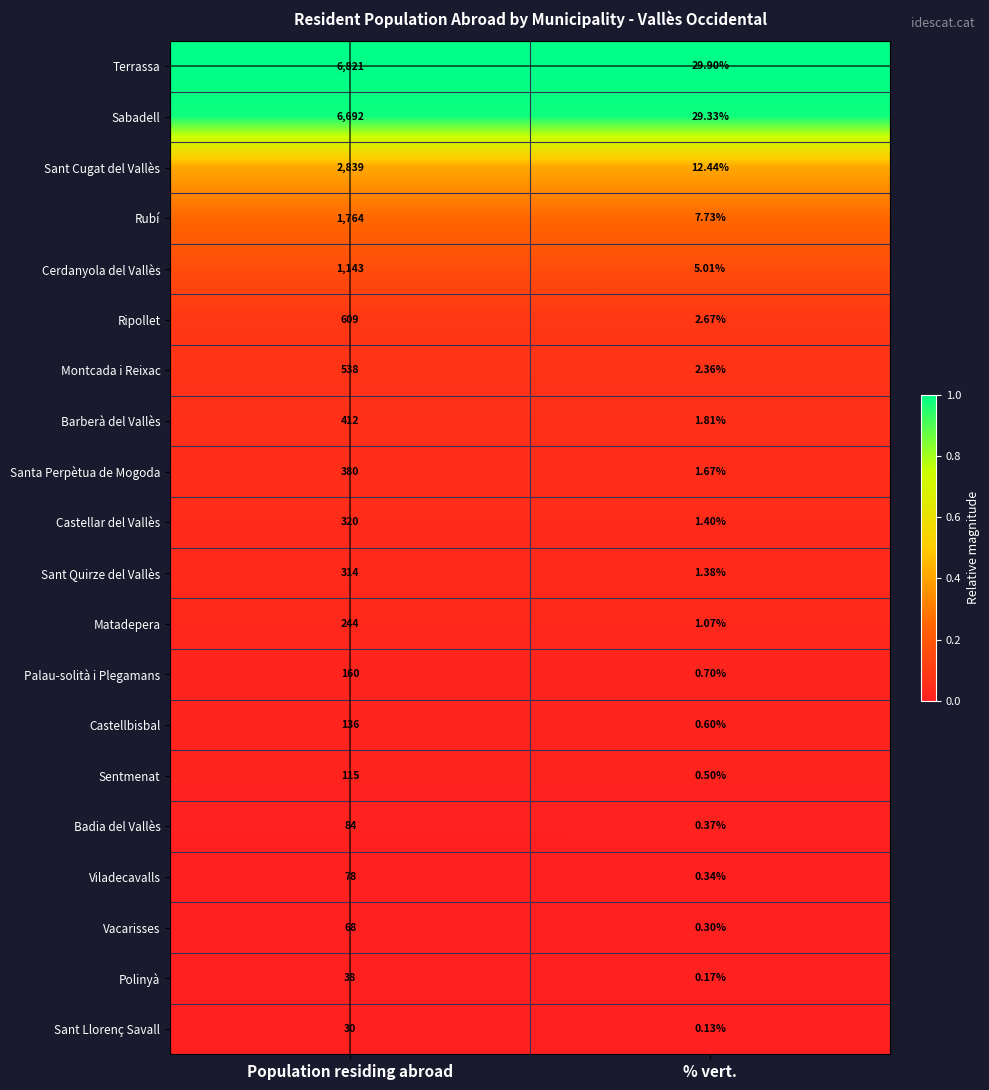

Rank the series at Population residing abroad from highest to lowest value.

Terrassa, Sabadell, Sant Cugat del Vallès, Rubí, Cerdanyola del Vallès, Ripollet, Montcada i Reixac, Barberà del Vallès, Santa Perpètua de Mogoda, Castellar del Vallès, Sant Quirze del Vallès, Matadepera, Palau-solità i Plegamans, Castellbisbal, Sentmenat, Badia del Vallès, Viladecavalls, Vacarisses, Polinyà, Sant Llorenç Savall